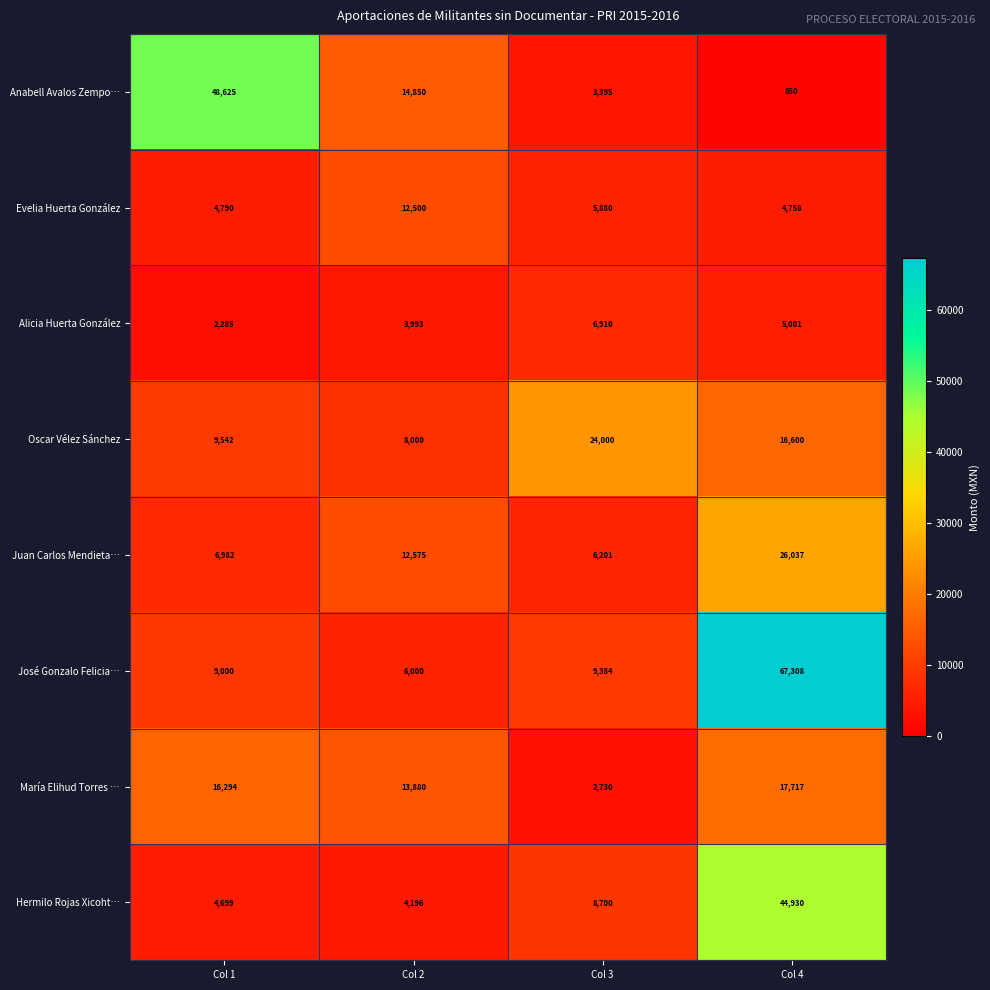

What is the smallest value displayed?

850